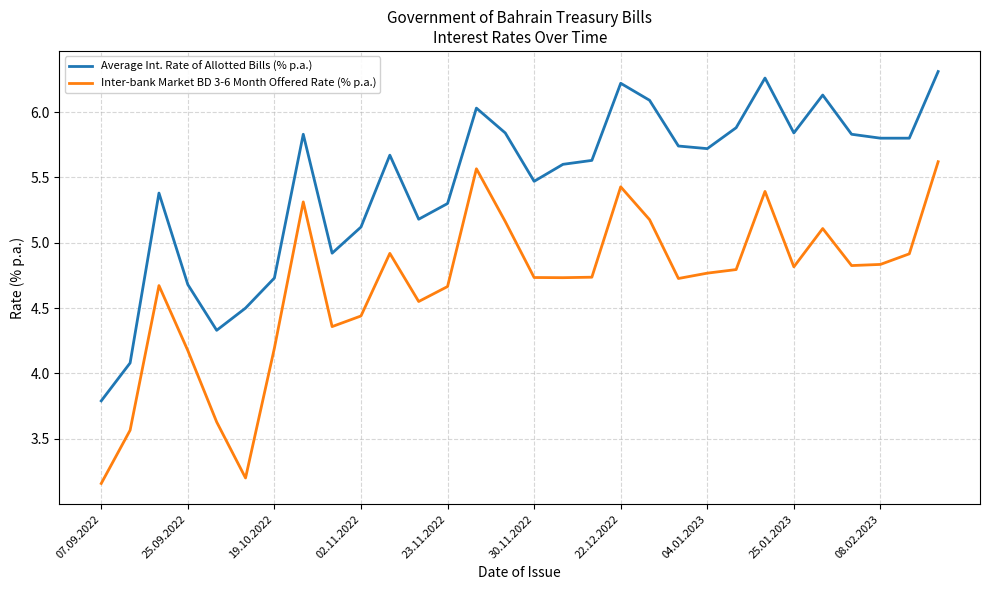

Which series has the largest total across all categories?

Average Int. Rate of Allotted Bills (% p.a.)